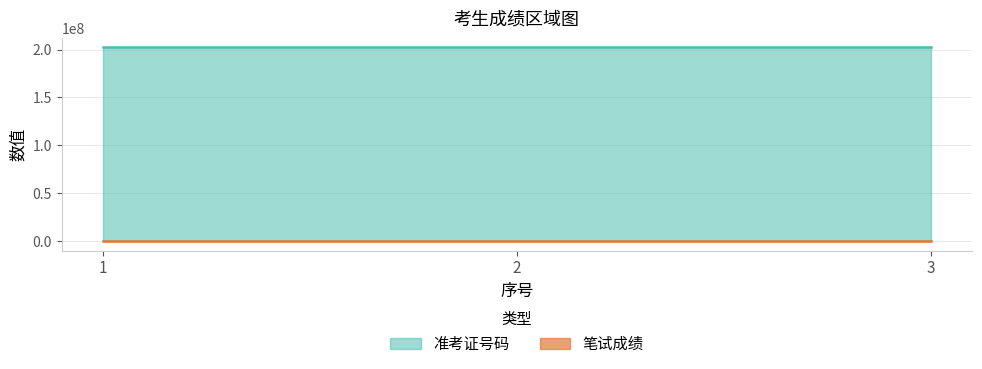

At 3, list the series in order from smallest to largest.

笔试成绩, 准考证号码